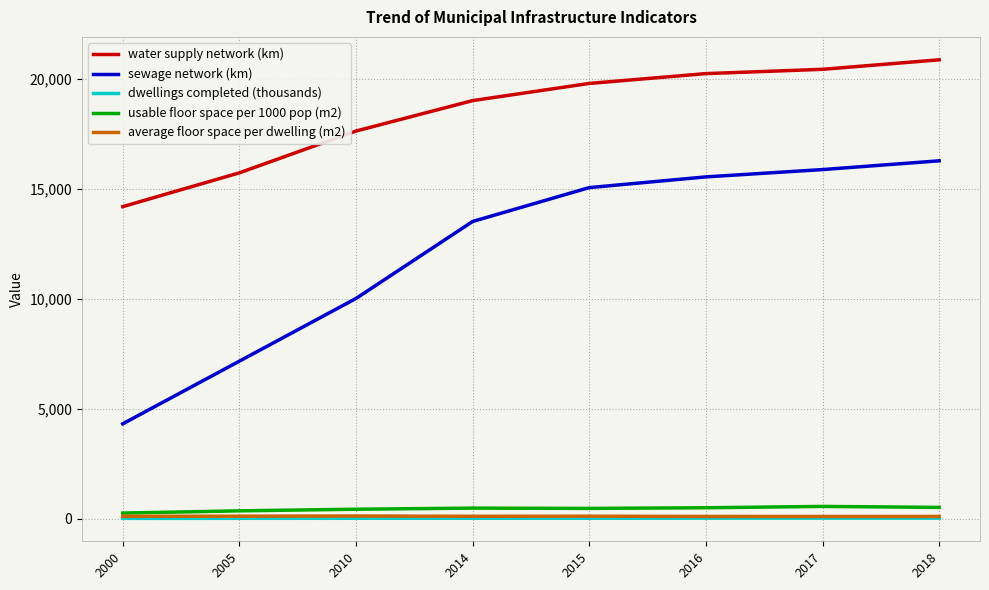

True or false: sewage network (km) and usable floor space per 1000 pop (m2) intersect in this chart.

False